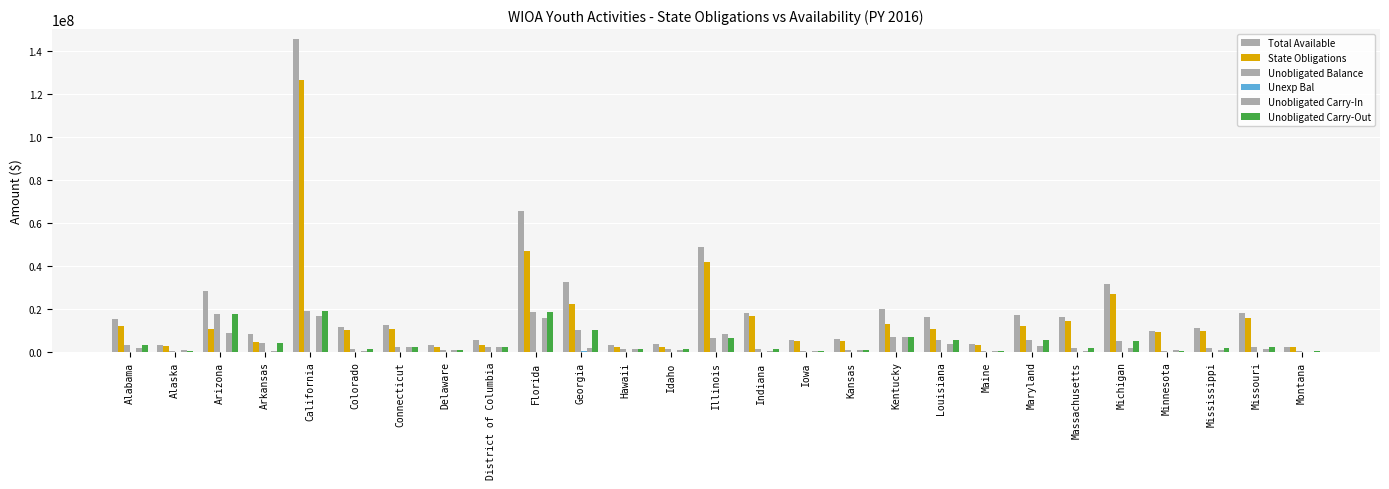

Between Connecticut and Idaho, which series saw the biggest shift?

Total Available